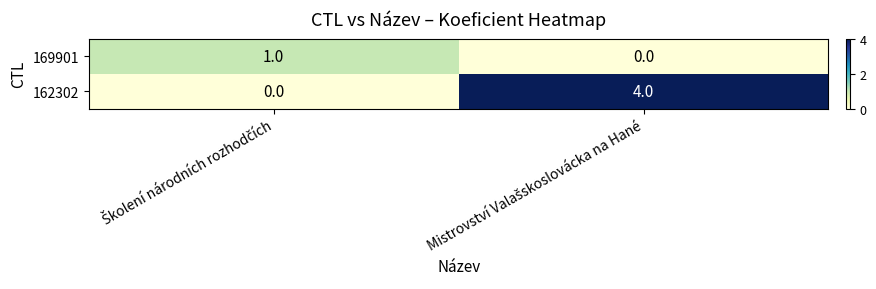

Which series has the largest total across all categories?

162302